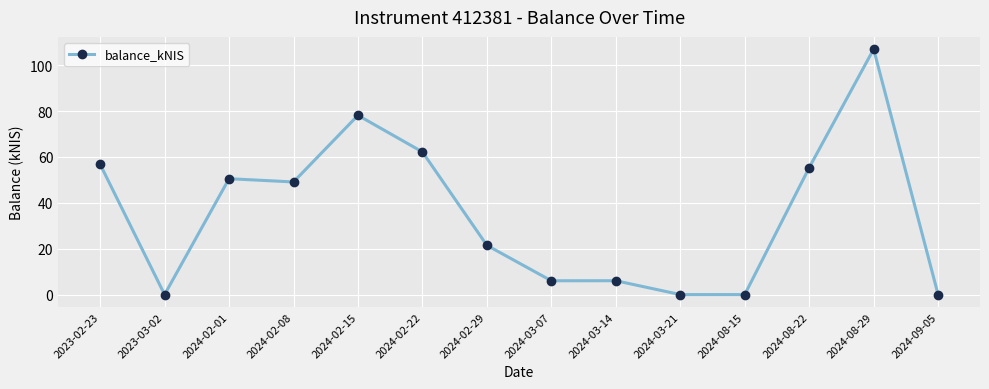

What is the change in value from 2023-03-02 to 2024-02-22?

+62.2